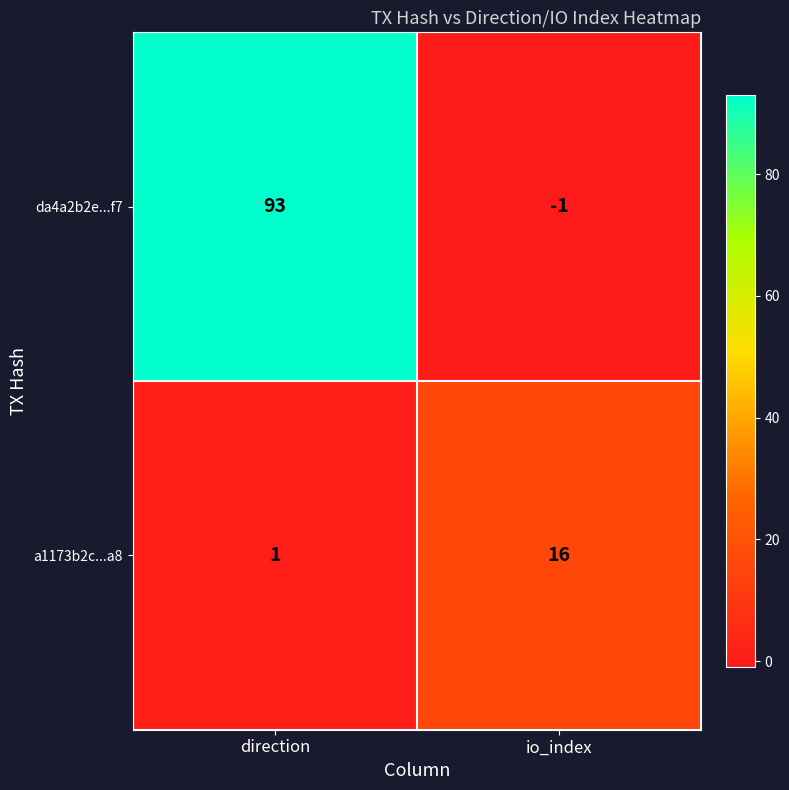

Rank the series by their maximum value, from highest to lowest.

da4a2b2e...f7, a1173b2c...a8